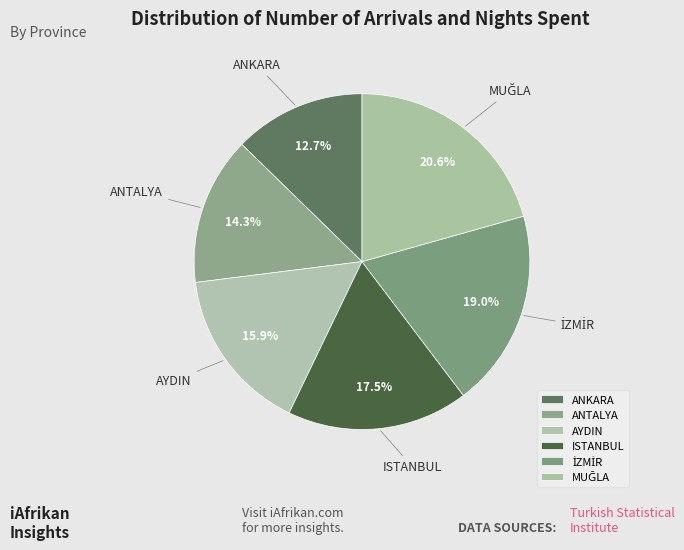

What is the smallest slice in the pie chart?

ANKARA